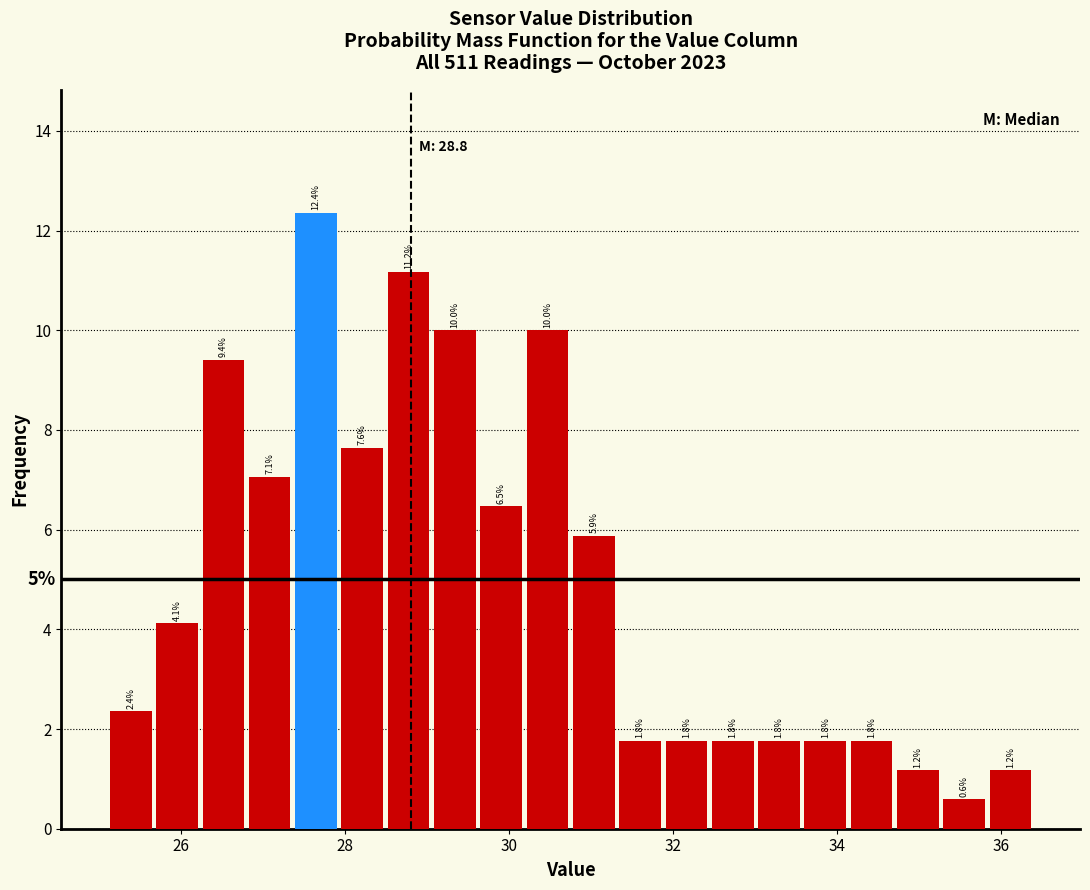

Read against the x-axis, roughly where is the centre of the tallest bar?

27.6